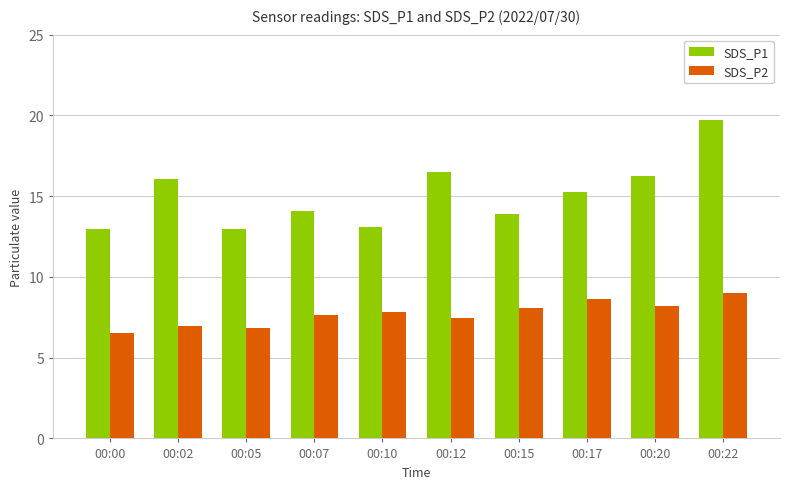

Is it true that SDS_P1 equals 7.9 at 00:02?

False